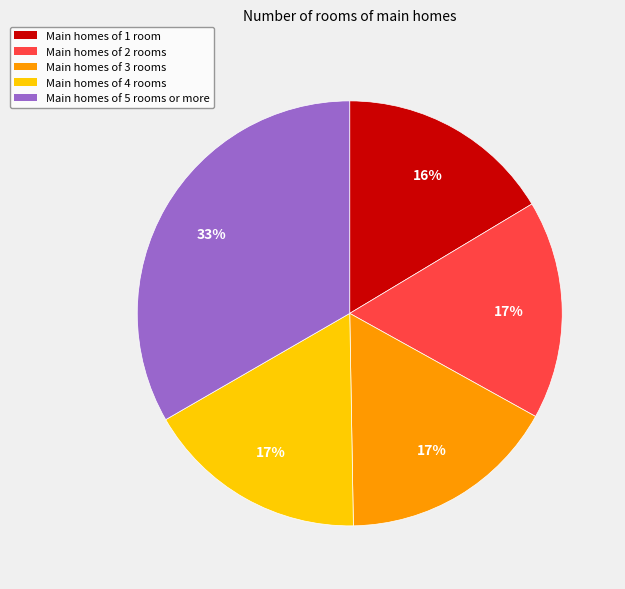

Is there a majority slice in this chart?

No